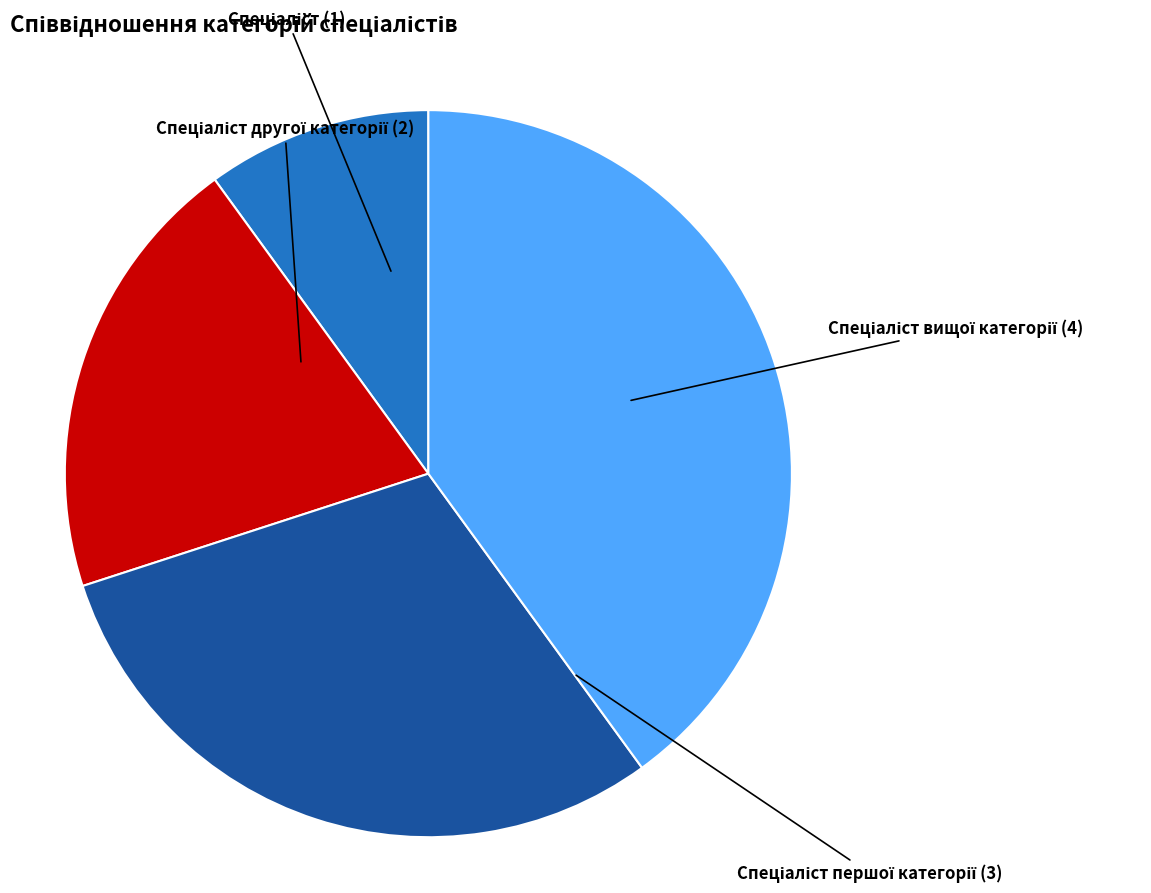

Is there a majority slice in this chart?

No